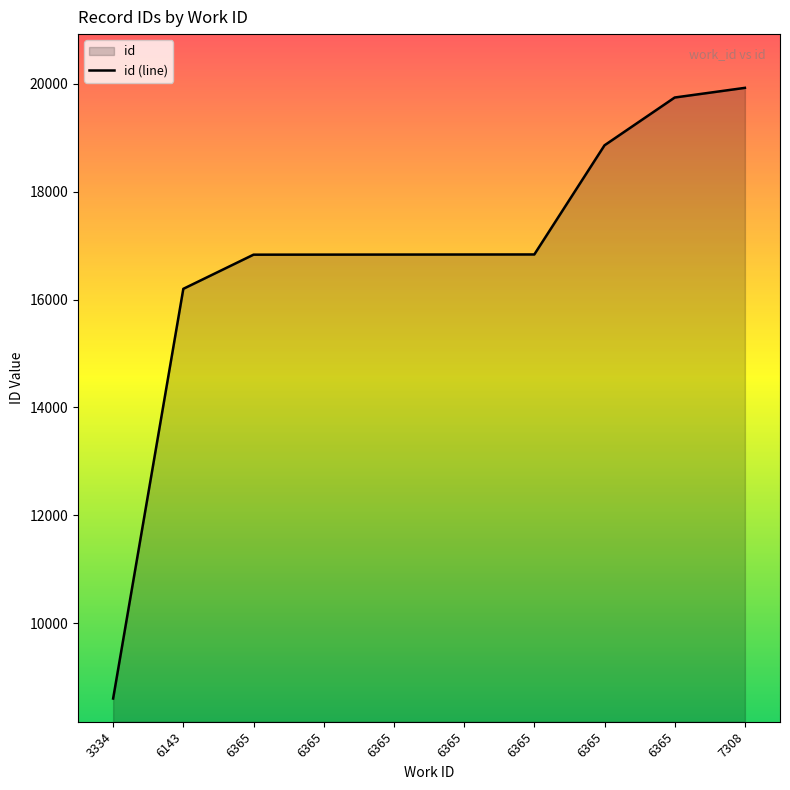

True or false: there are more than 2 points higher than both neighbors.

False